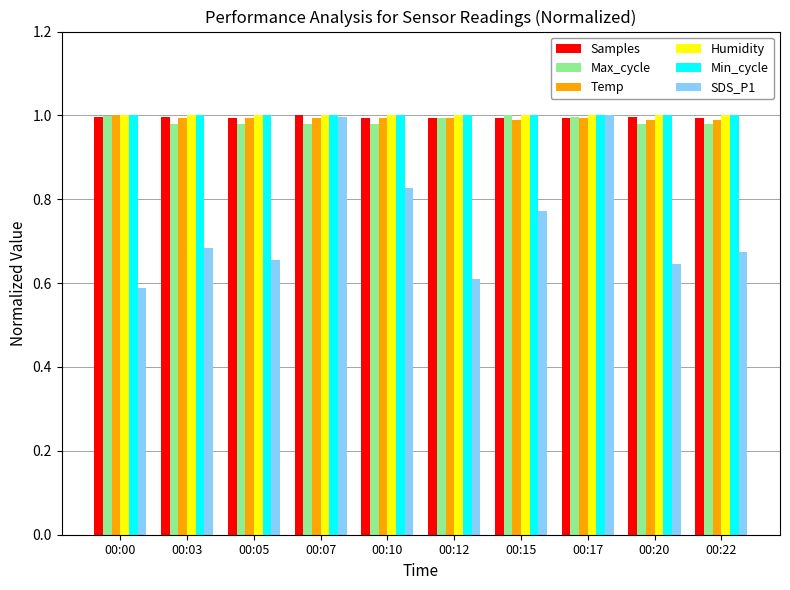

What are all the series names shown in the legend?

Samples, Max_cycle, Temp, Humidity, Min_cycle, SDS_P1